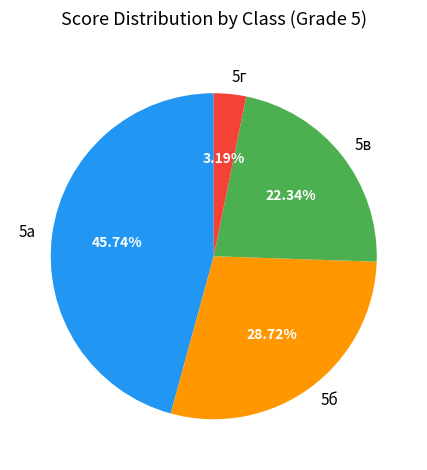

What is the smallest slice in the pie chart?

5г